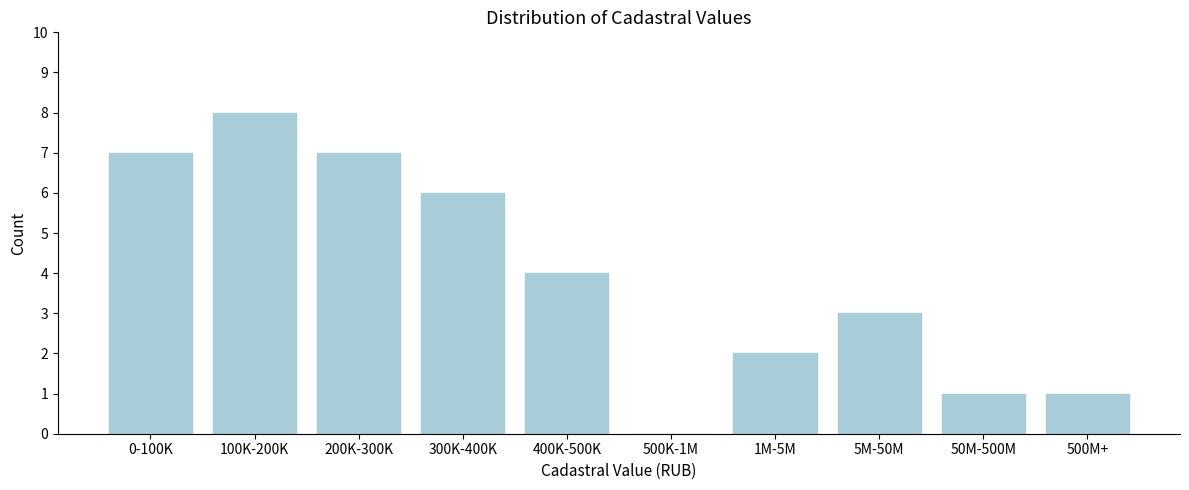

Reading right to left, transcribe all the data shown in this chart.

500M+=1	50M-500M=1	5M-50M=3	1M-5M=2	500K-1M=0	400K-500K=4	300K-400K=6	200K-300K=7	100K-200K=8	0-100K=7